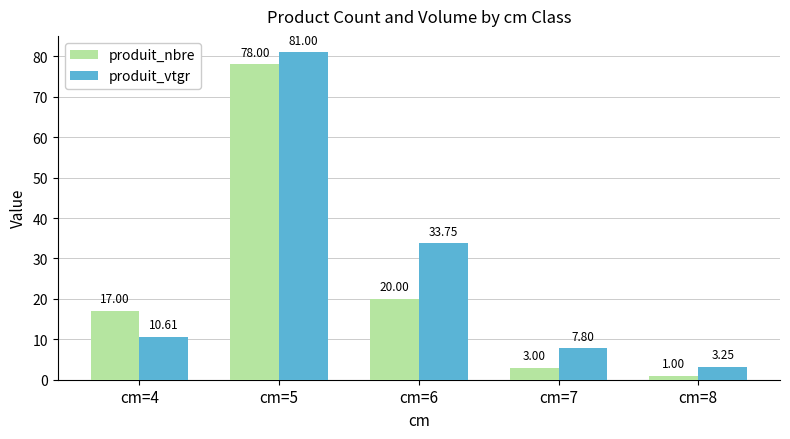

Read the produit_vtgr value at cm=5.

81.0